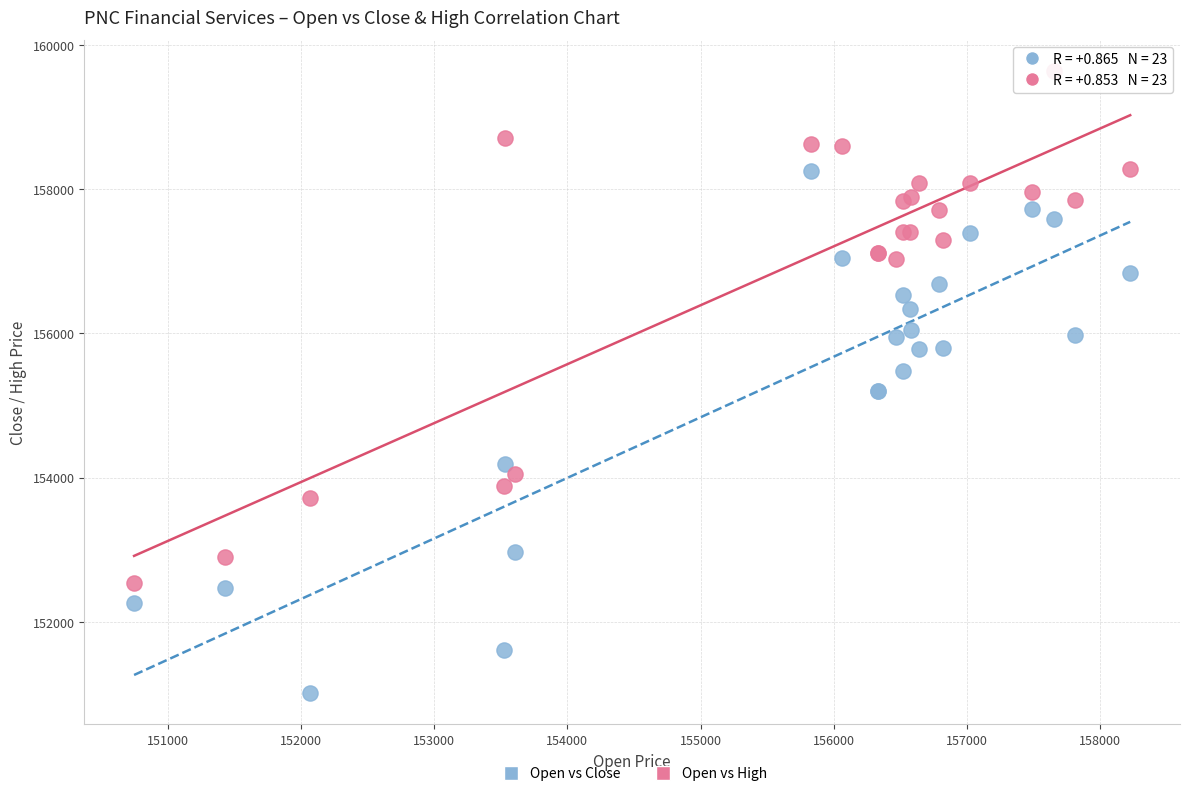

Which series contains the highest Y value?

Open vs High